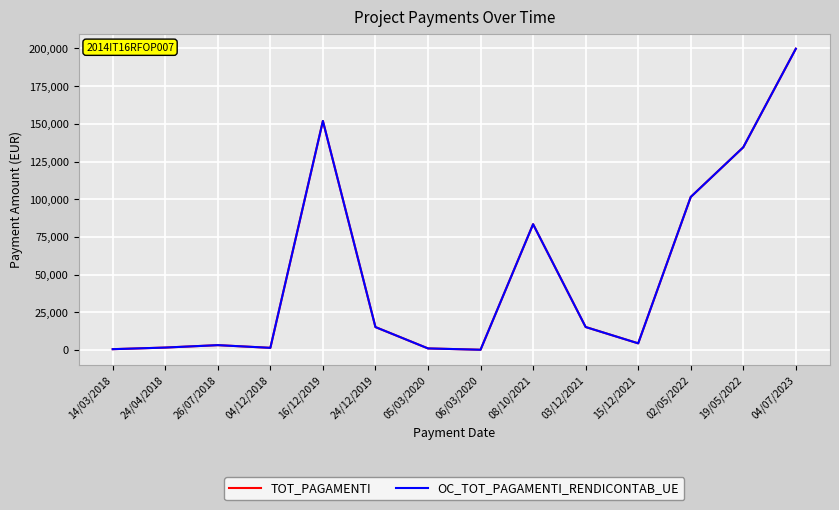

In OC_TOT_PAGAMENTI_RENDICONTAB_UE, how many points are lower than both neighbors (excluding endpoints)?

3